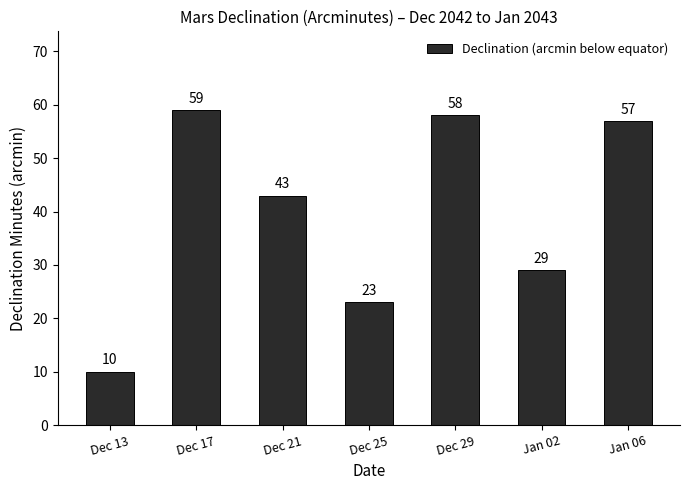

Which has a higher value, Jan 02 or Dec 13?

Jan 02